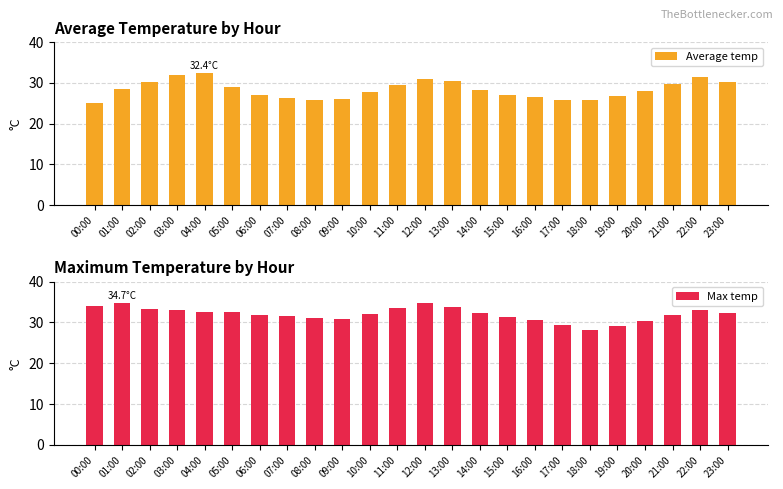

What are all the series names shown in the legend?

Average temp, Max temp